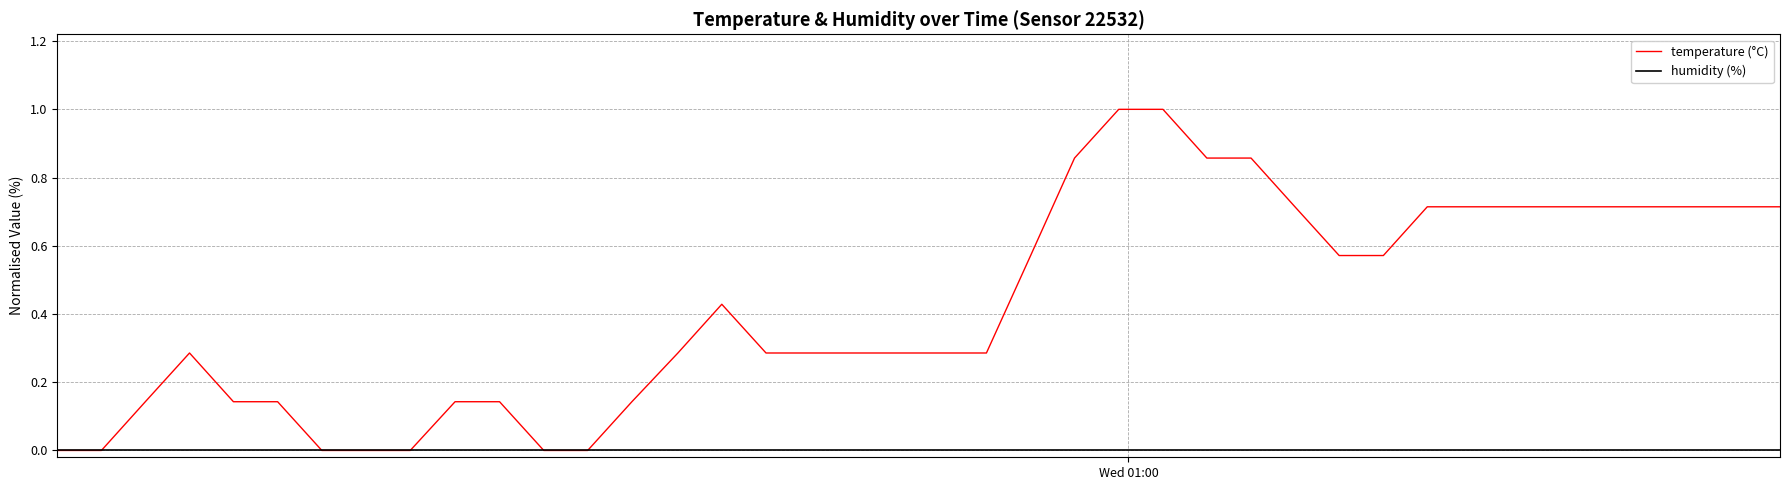

Which series has the largest range (max minus min)?

temperature (°C)